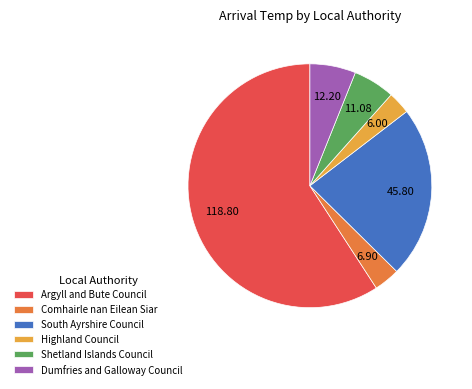

What is the largest slice in the pie chart?

Argyll and Bute Council